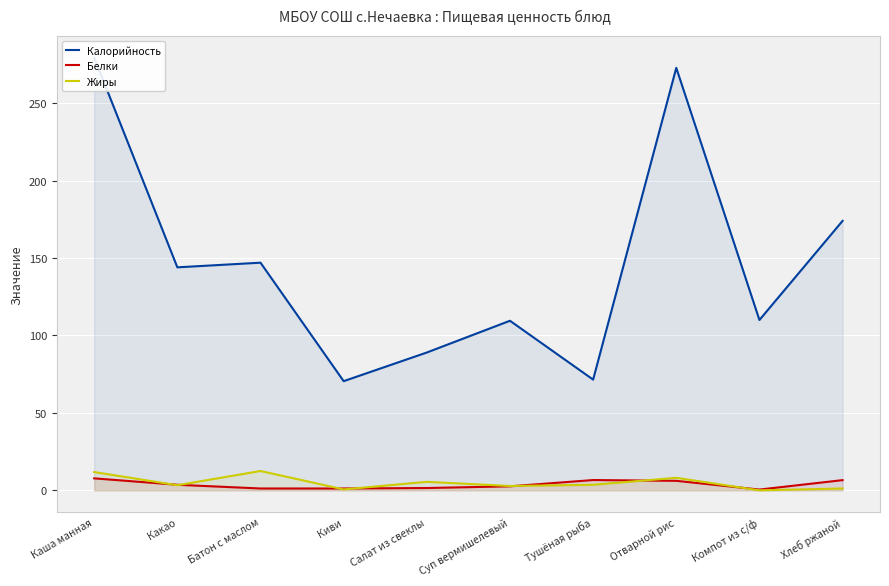

The Белки series shows 4.5 at Суп вермишелевый. True or false?

False